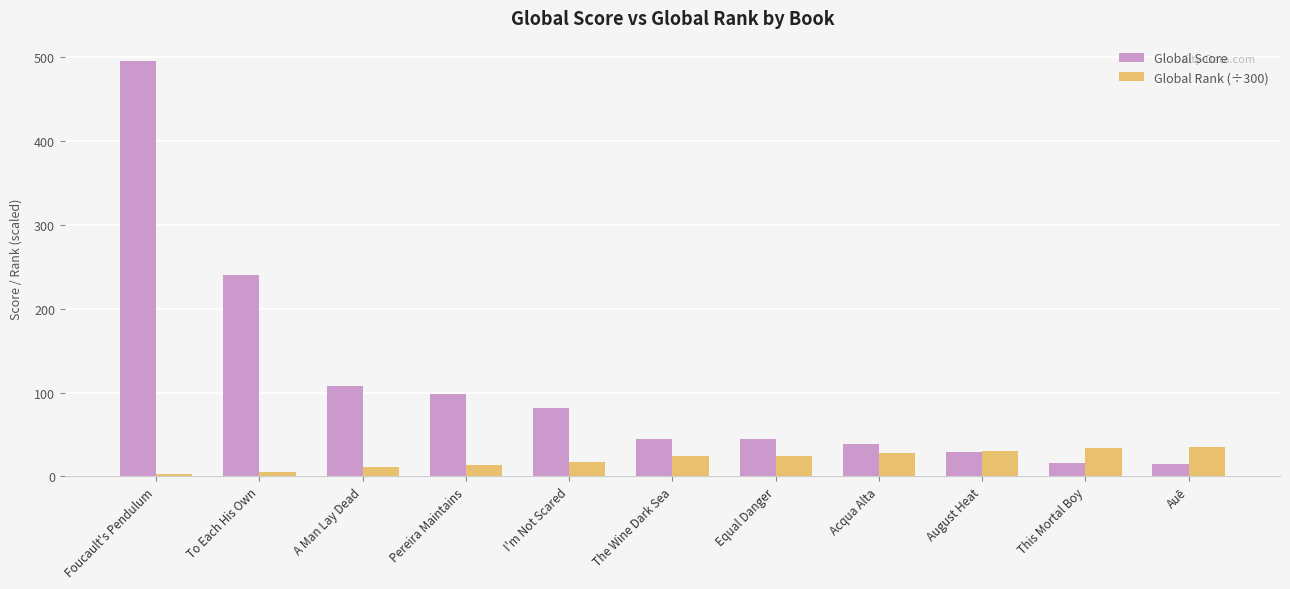

What position from the right is The Wine Dark Sea?

6